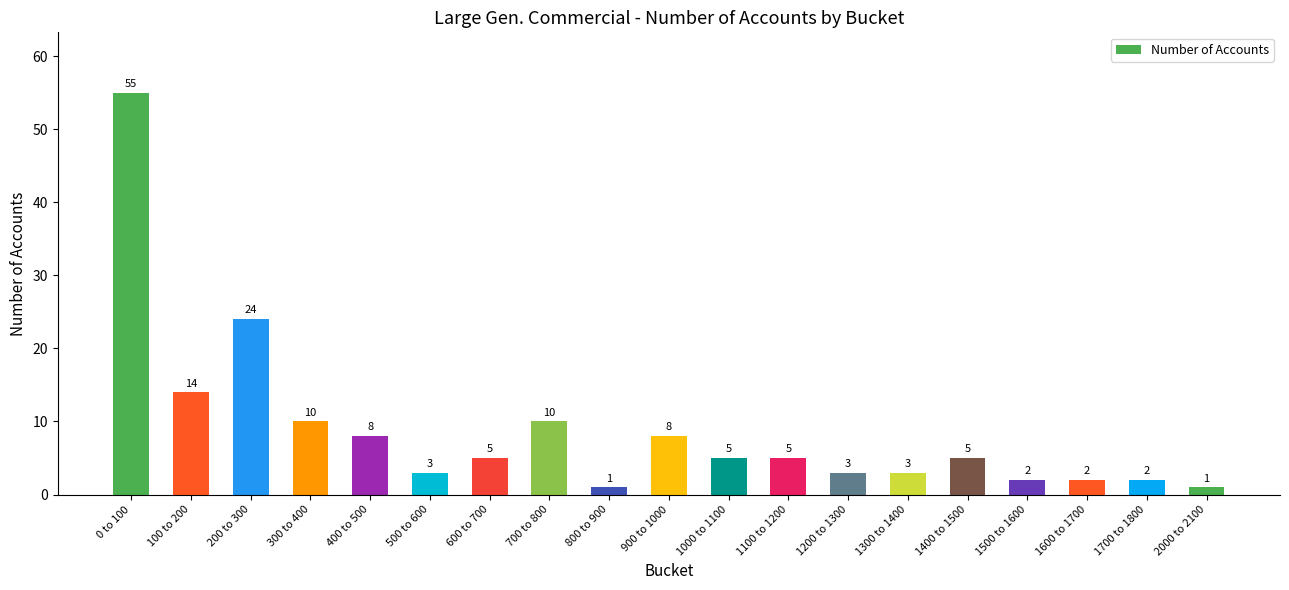

Which category has the highest value across all series?

0 to 100